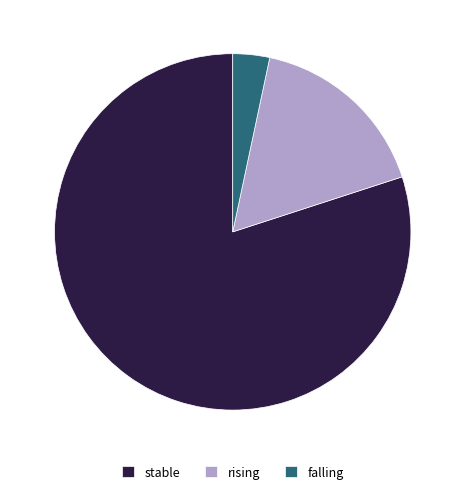

Count the number of slices in the pie.

3